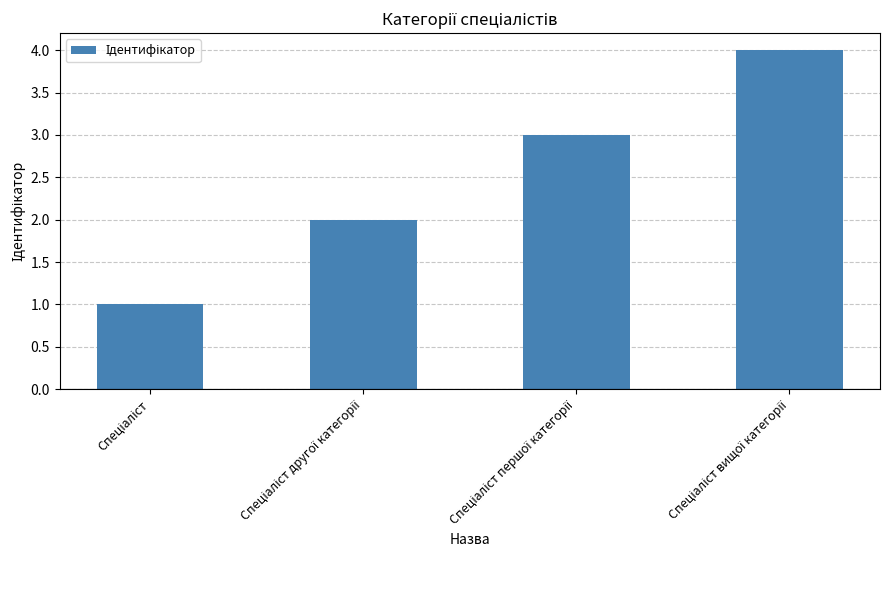

What is the greatest value displayed?

4